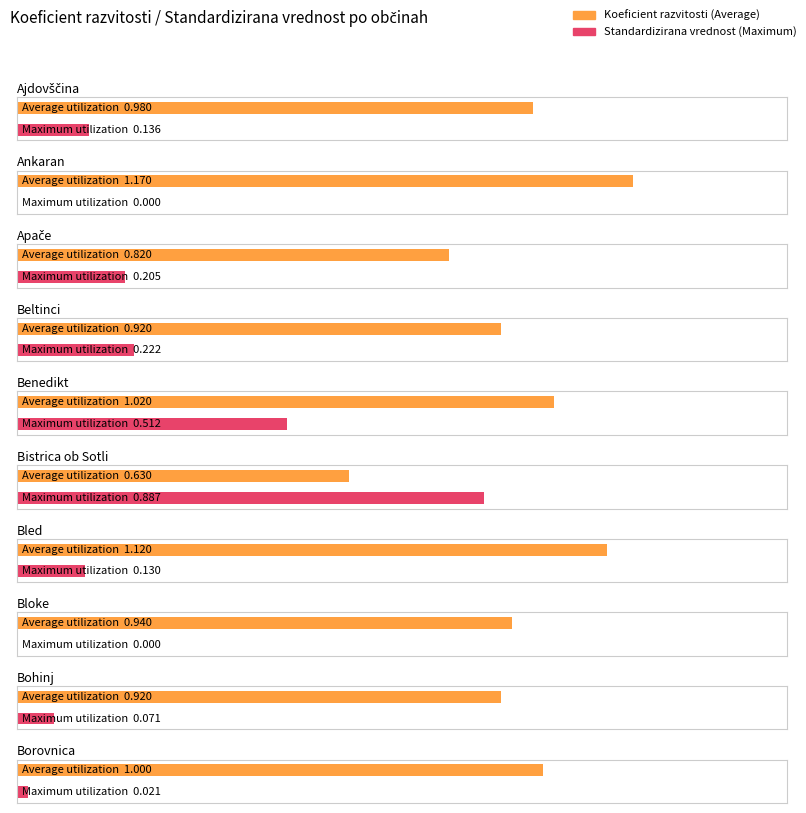

What position from the left is Benedikt?

5